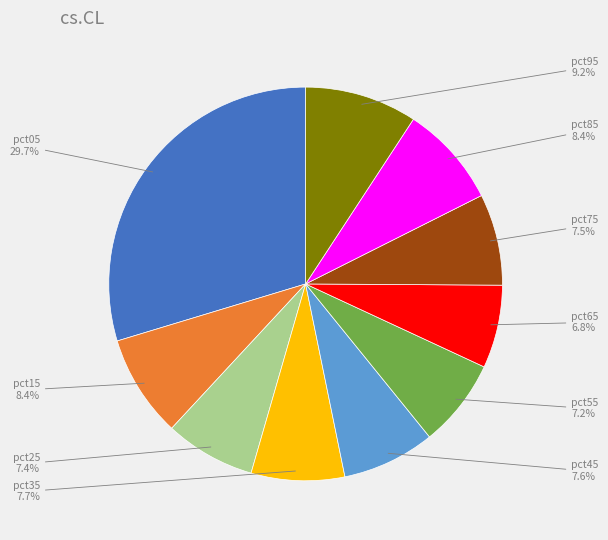

Is there a majority slice in this chart?

No